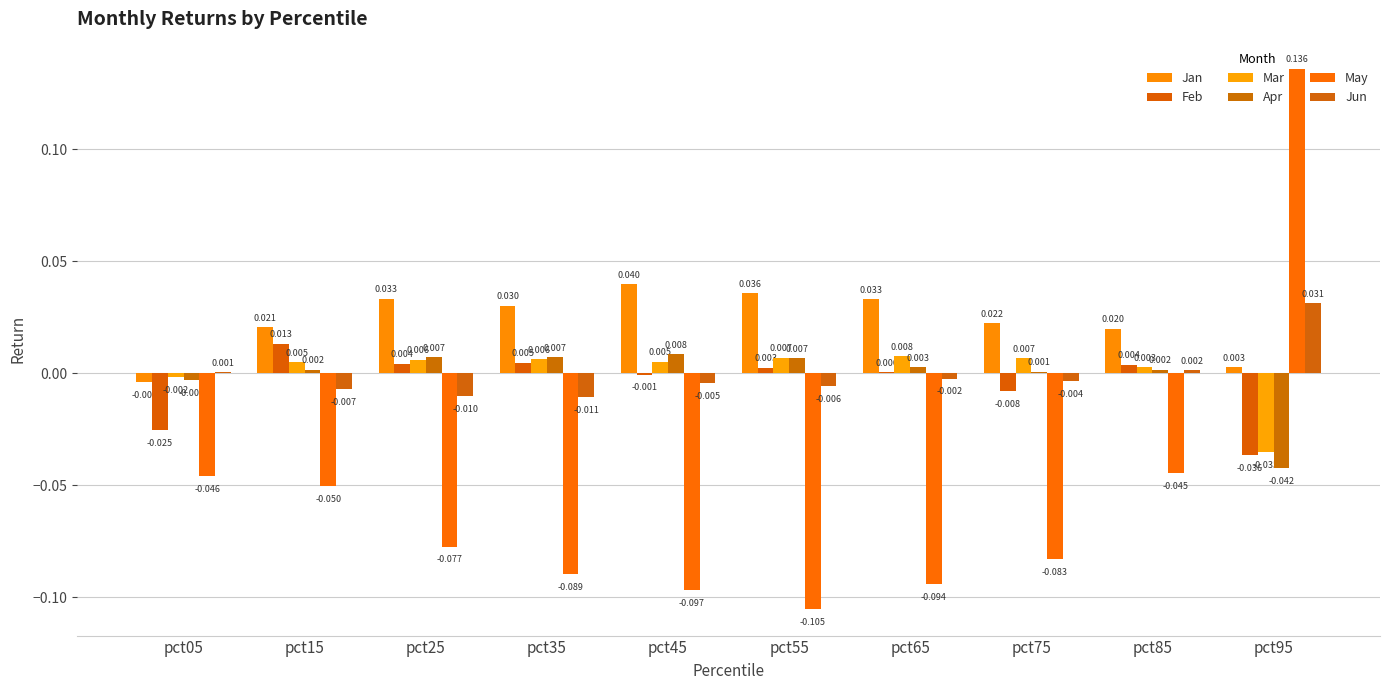

Which category has the lowest value across all series?

pct55